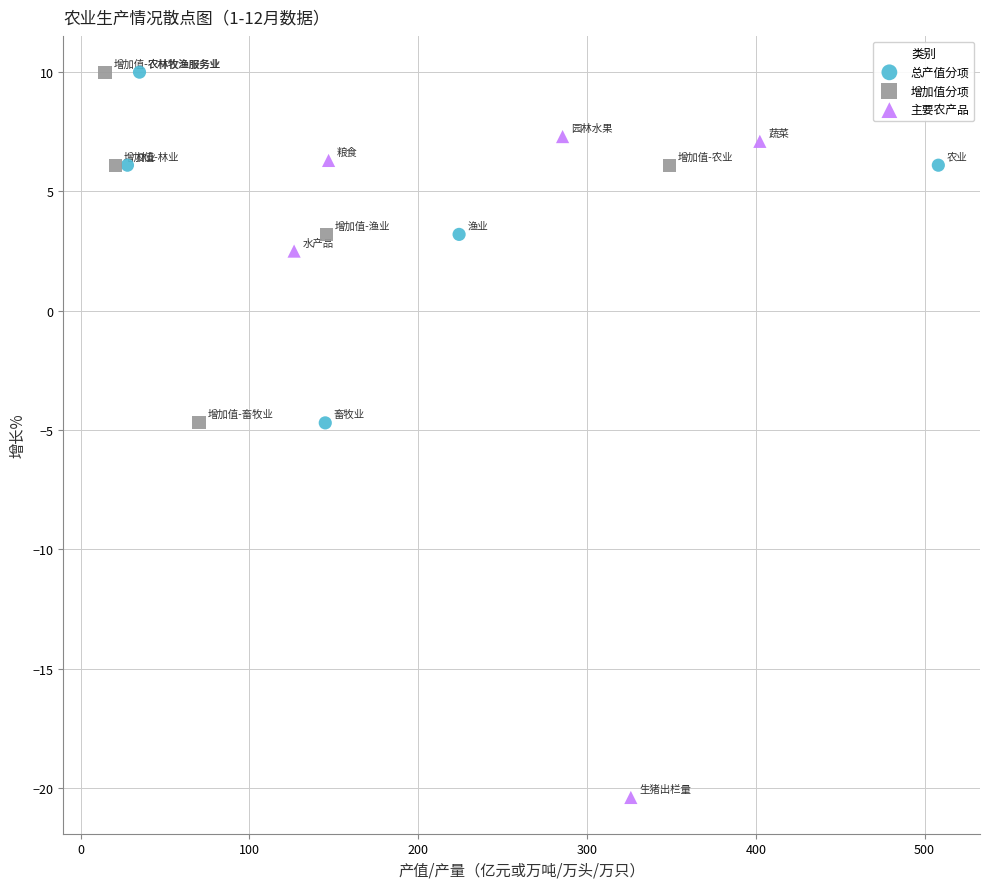

What are all the series names shown in the legend?

总产值分项, 增加值分项, 主要农产品